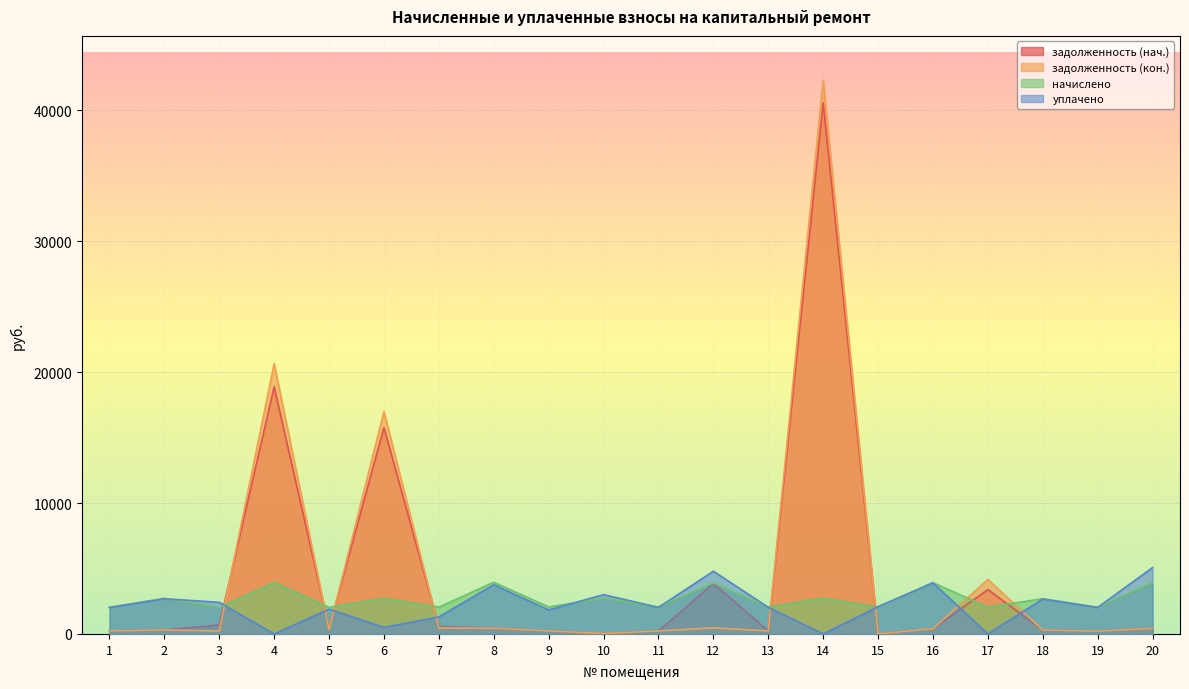

Reading left to right, transcribe all the data shown in this chart.

задолженность (нач.): 226.8	302.3	681.9	18875.1	456.6	15756.1	576.4	437.9	220.8	30.8	216.5	3859.1	229.0	40559.4	0.0	389.2	3388.1	299.4	220.5	441.0
задолженность (кон.): 226.8	302.3	226.0	20637.1	333.7	16987.8	456.6	438.7	227.9	30.4	228.2	468.8	229.0	42298.3	0.0	396.1	4158.4	299.4	210.8	435.0
начислено: 2040.8	2721.0	2034.1	3934.7	2027.3	2734.3	2047.4	3948.0	2067.4	2727.6	2054.1	3894.7	2060.7	2740.9	2047.4	3914.7	2047.4	2694.2	2040.8	3914.7
уплачено: 2016.9	2689.1	2414.7	0.0	1900.0	500.0	1301.9	3760.2	1832.0	3001.2	2030.0	4788.2	2036.6	0.0	2086.0	3907.8	0.0	2662.7	2022.8	5071.1